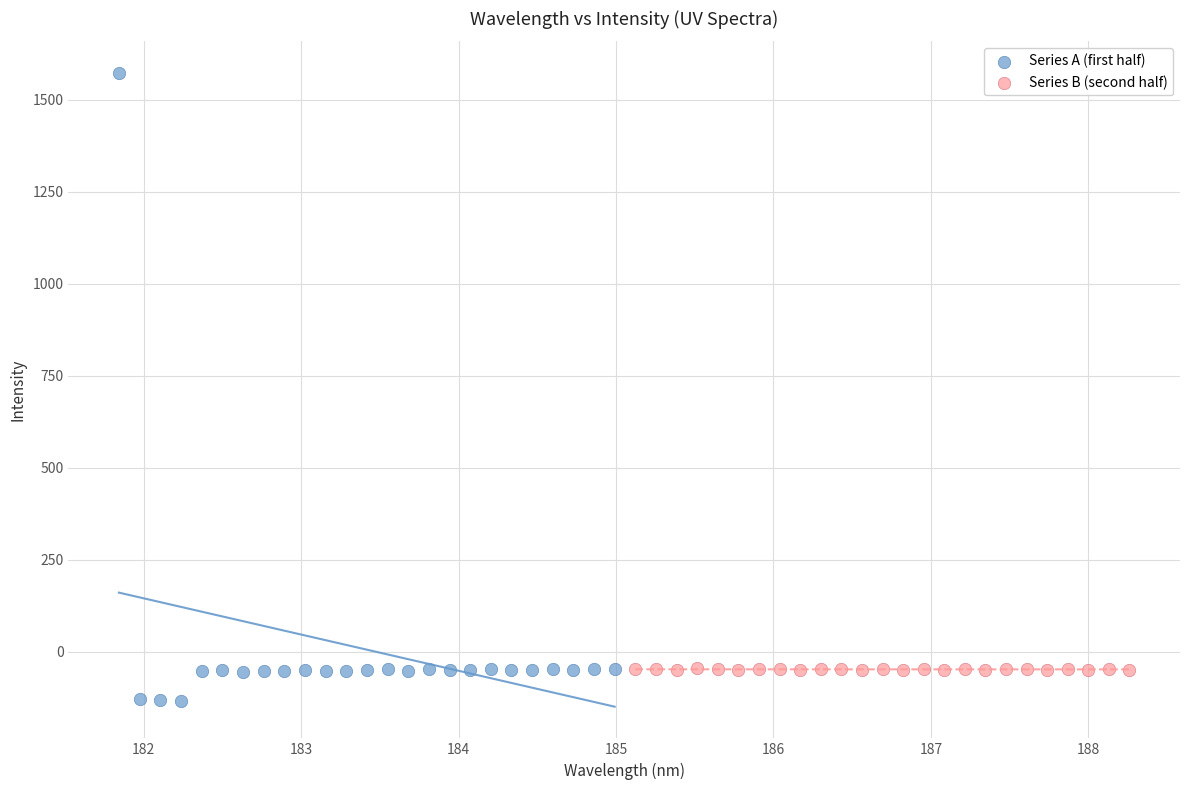

Which series contains the highest Y value?

Series A (first half)